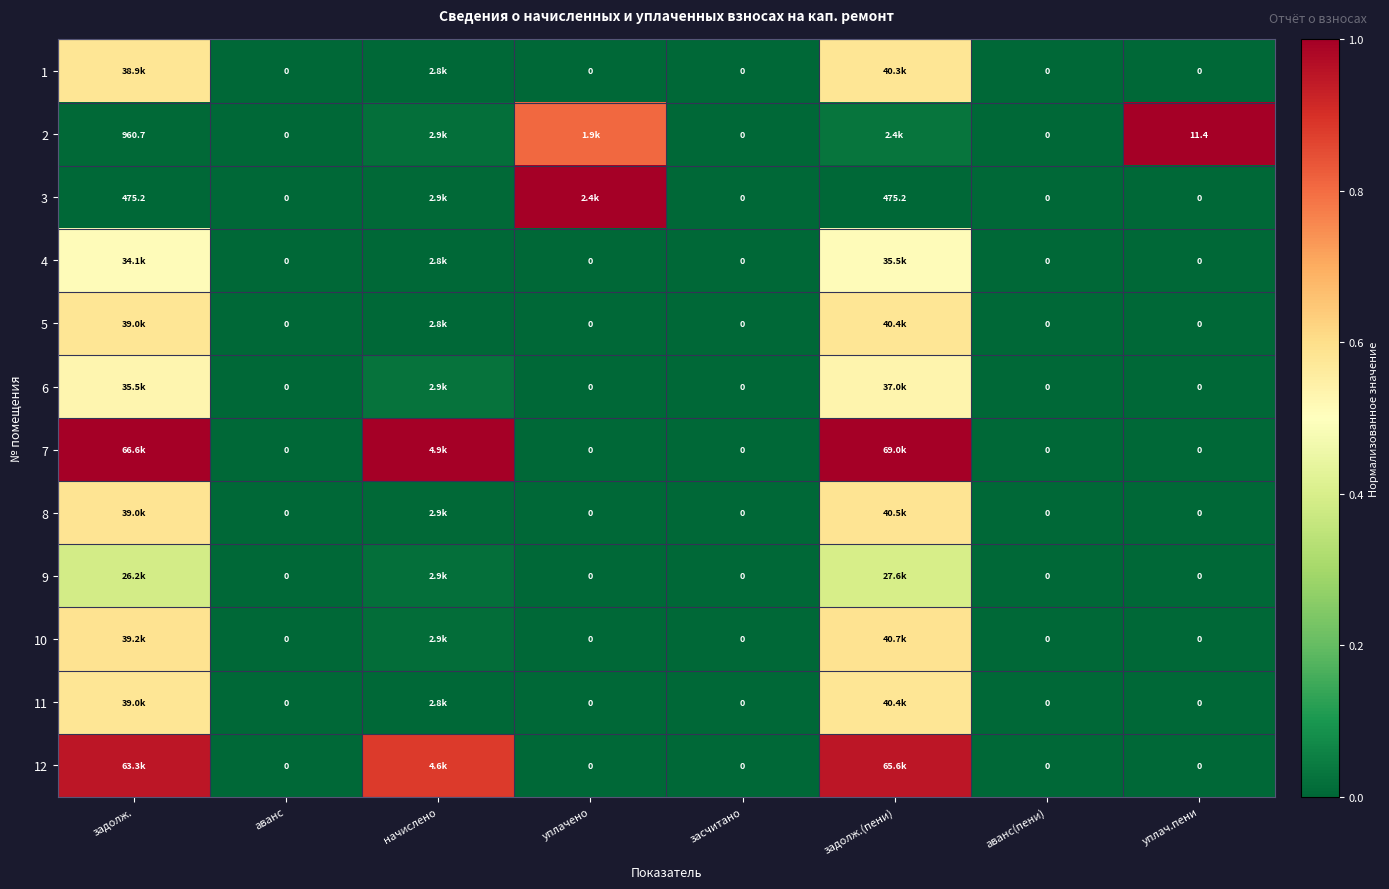

How many distinct data groups are displayed?

12